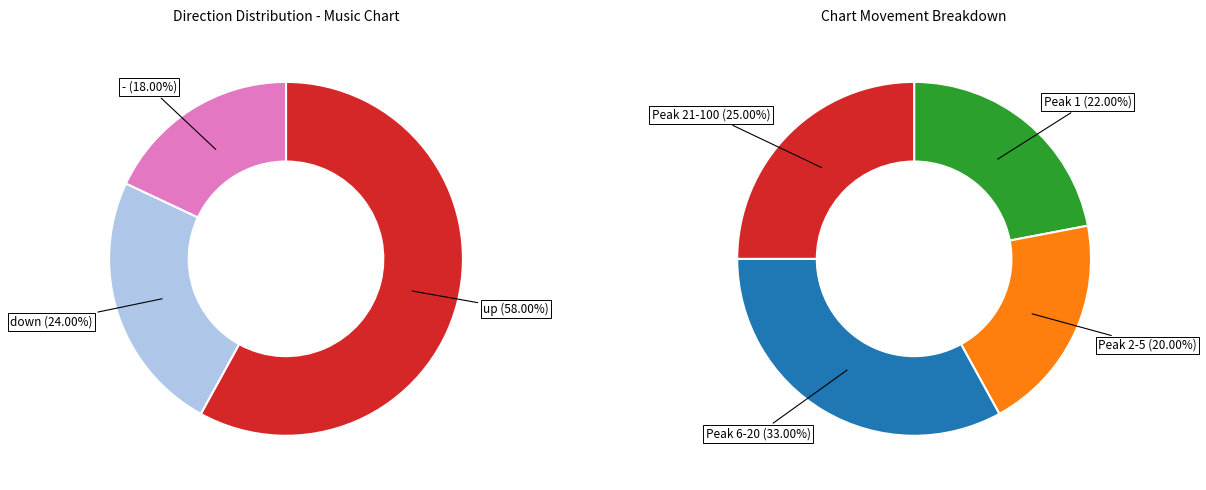

What is the majority slice?

up